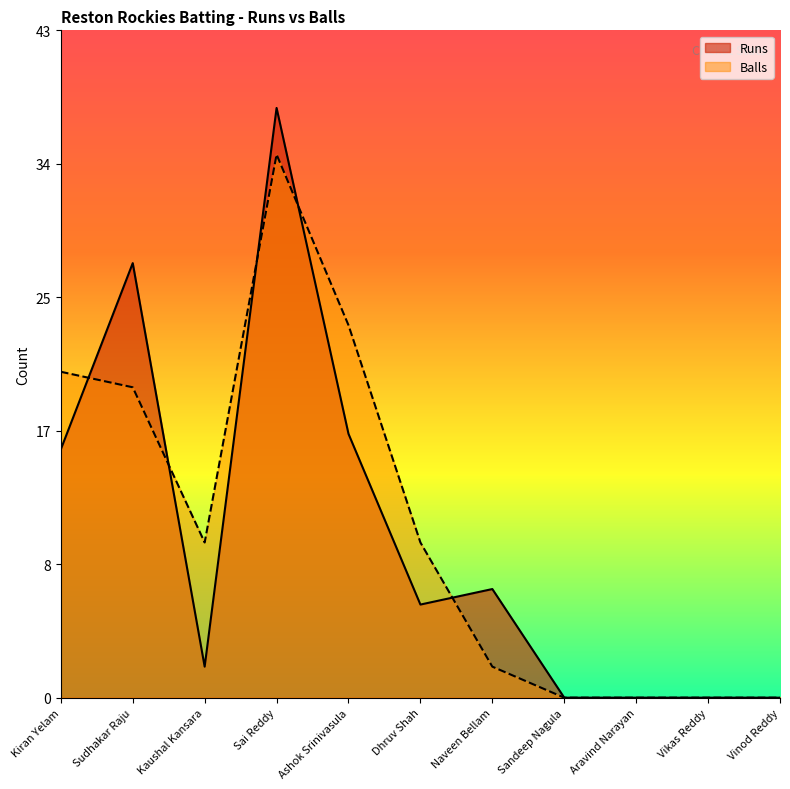

What is the total value across all series at Ashok Srinivasula?

41